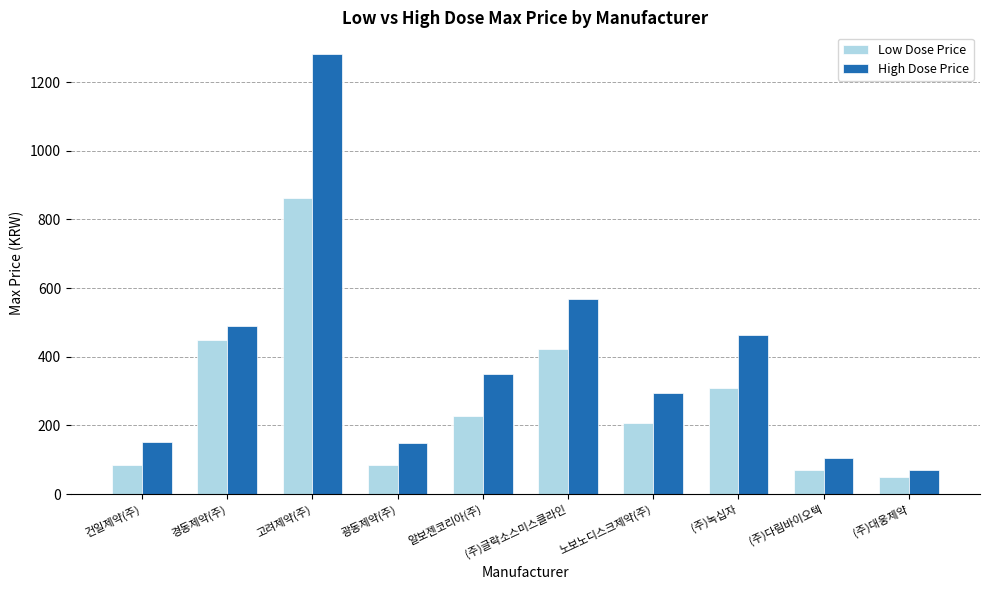

What is the smallest value displayed?

49